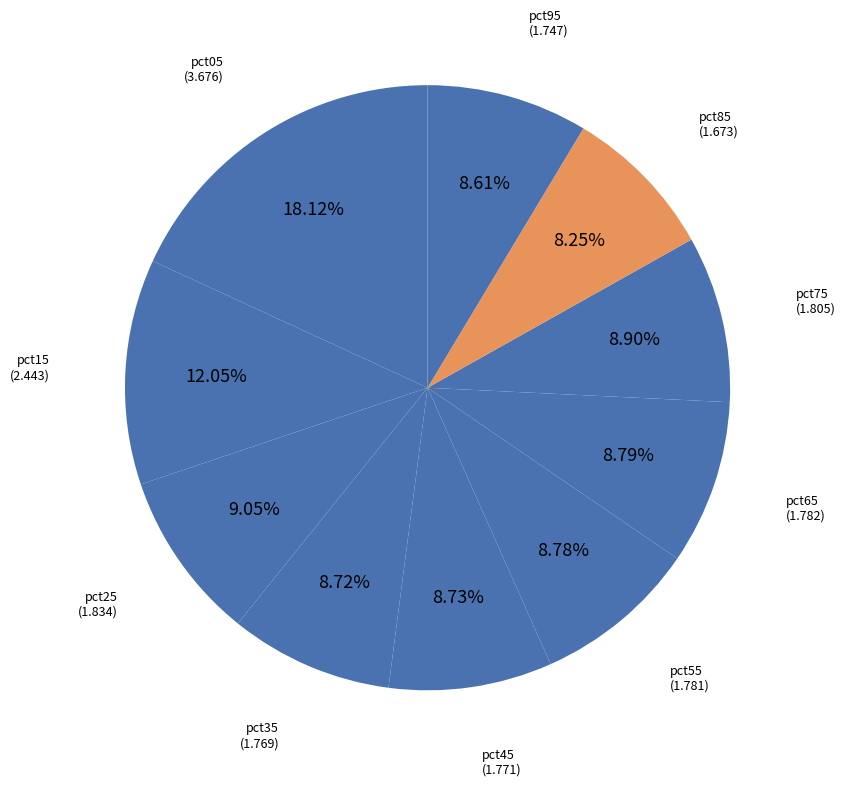

What is the smallest slice in the pie chart?

pct85